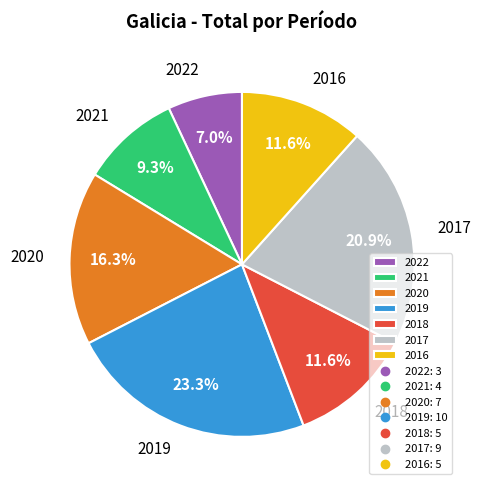

Is 2021 the majority of the pie?

No